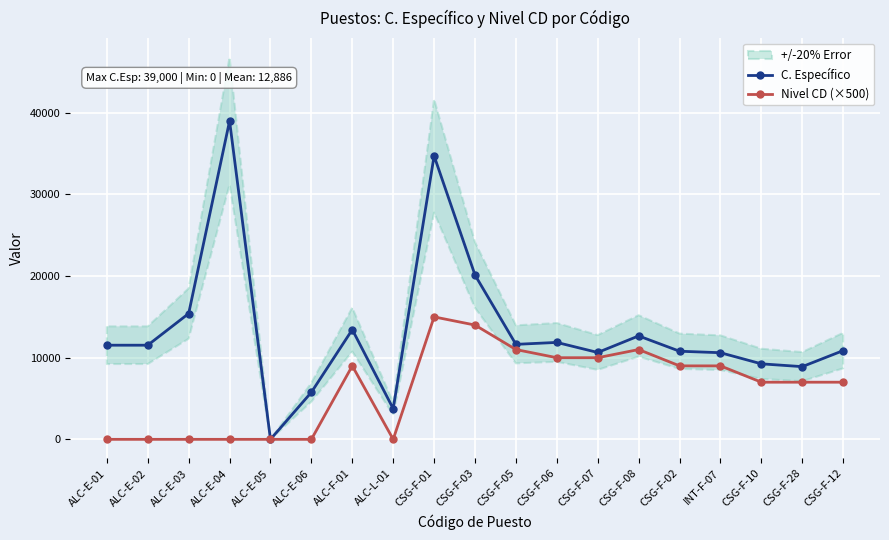

At how many categories does at least one series exceed 6317?

16